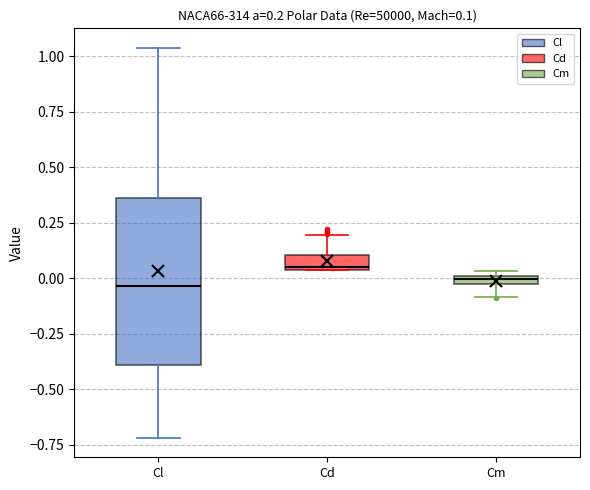

Which box's median line is the highest?

Cd